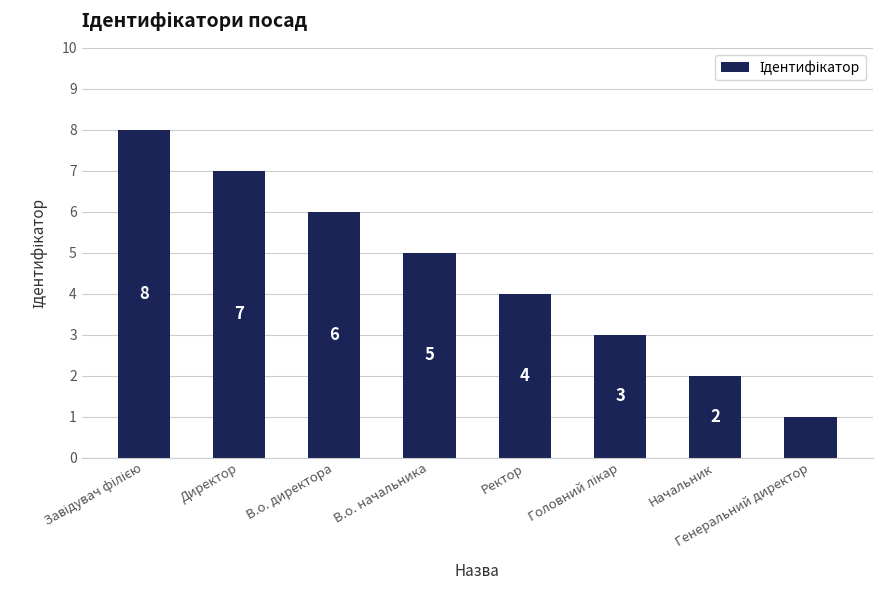

What is the maximum value shown in the chart?

8